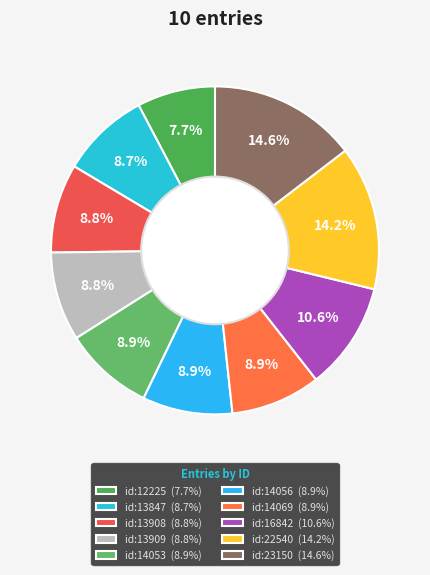

Does any single category account for the majority?

No